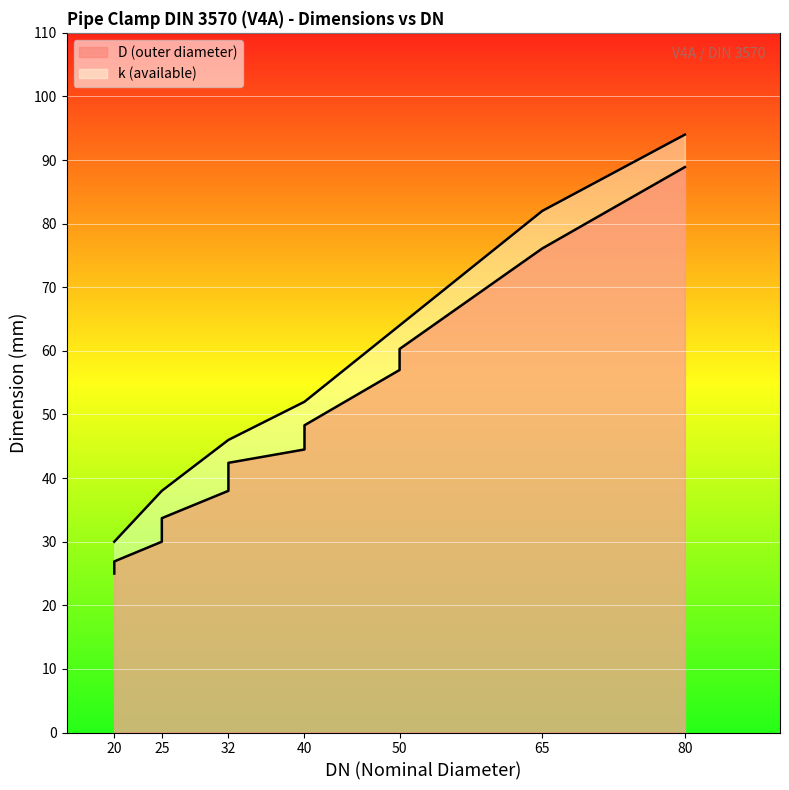

At which category does the chart reach its minimum across all series?

20